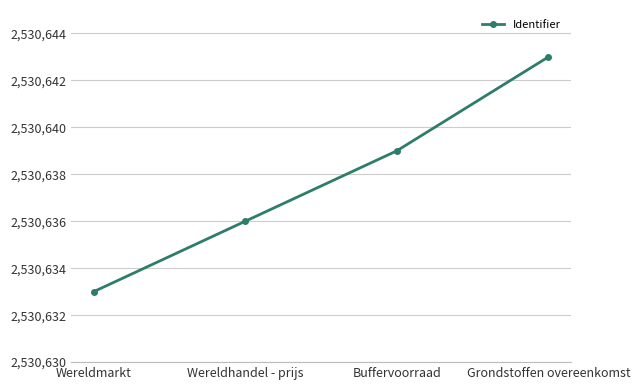

What is the label of the 1st point from the left?

Wereldmarkt